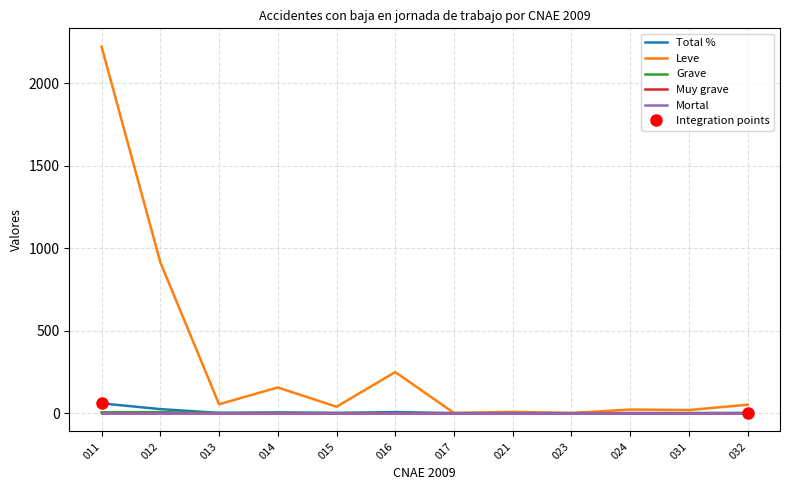

What is the spread (max minus min) of values at 012?

915.0